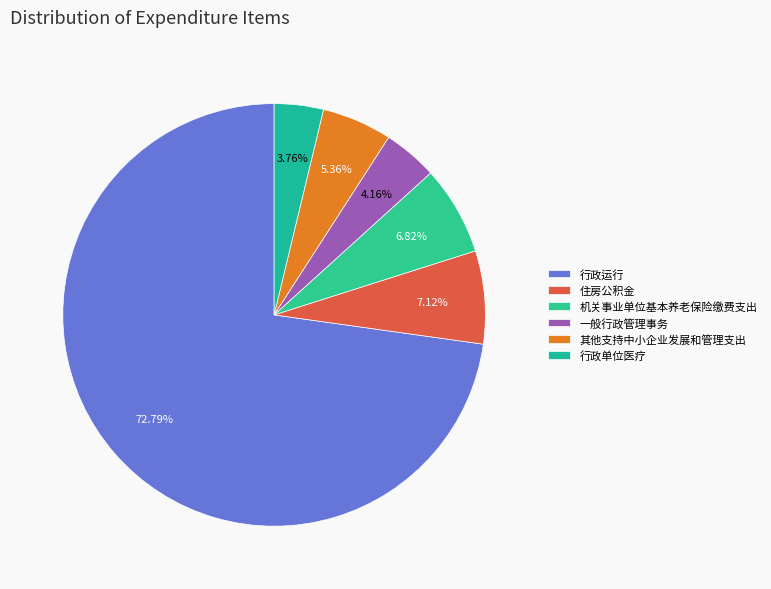

Combined, do 其他支持中小企业发展和管理支出 and 一般行政管理事务 account for over 50%?

No